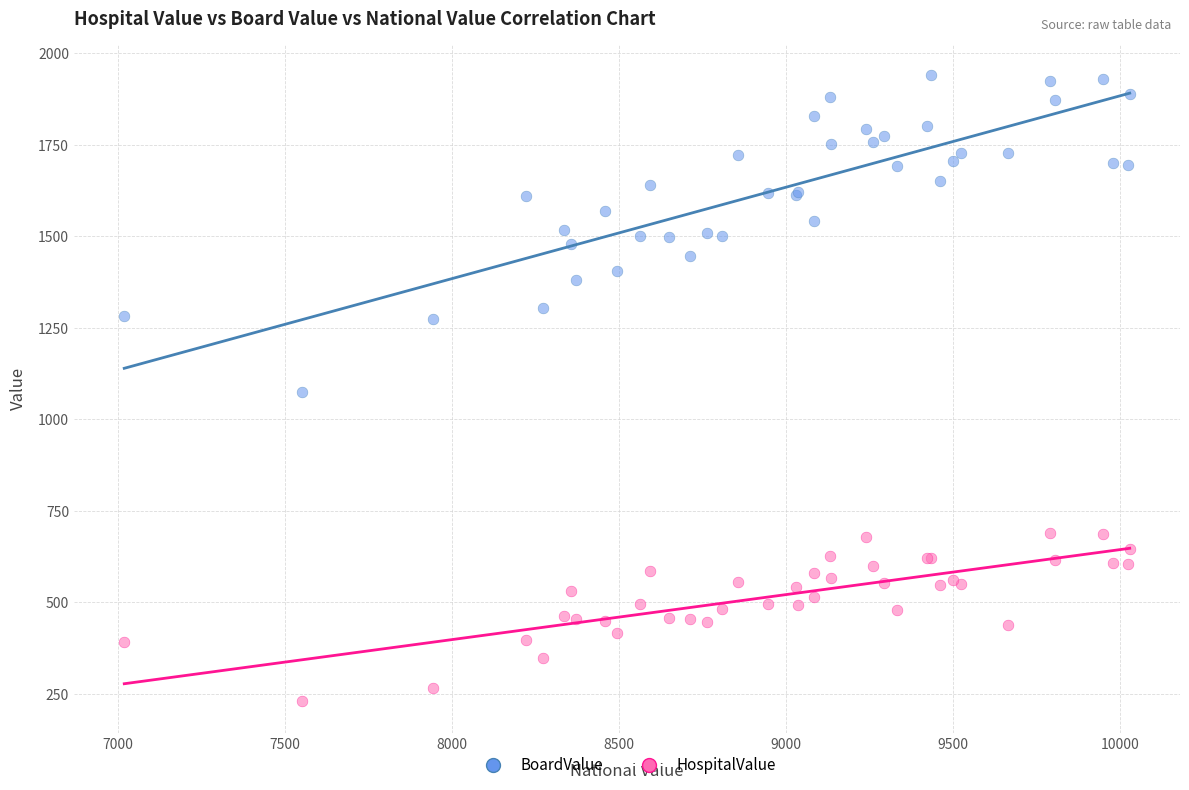

Which series has the widest spread of Y values?

BoardValue